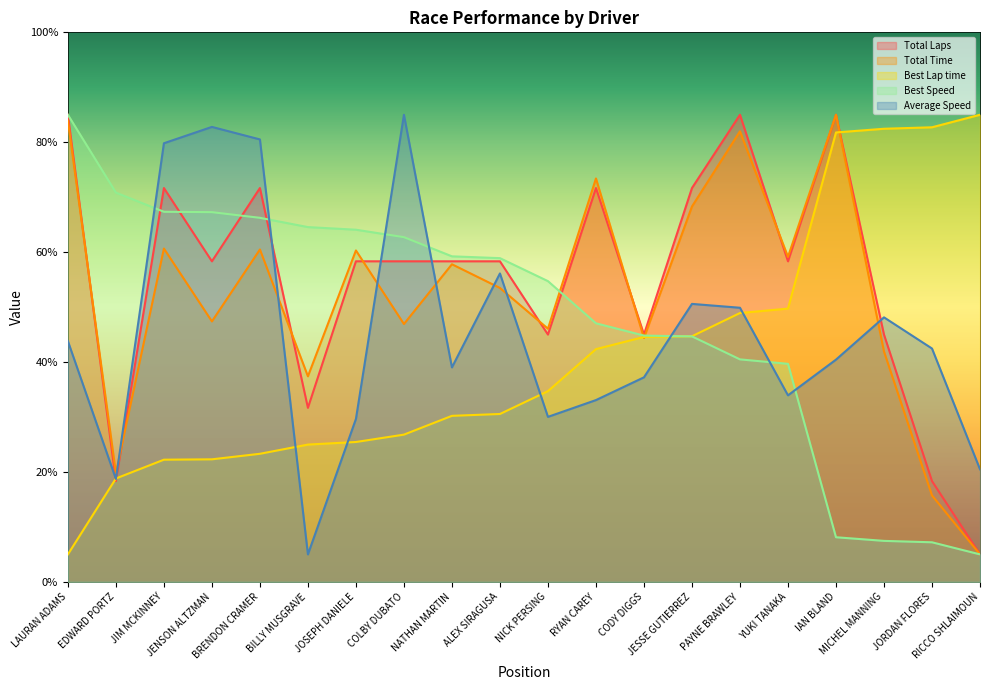

Reading left to right, what are all the values shown in this chart?

Total Laps: LAURAN ADAMS=85.0	EDWARD PORTZ=18.3	JIM MCKINNEY=71.7	JENSON ALTZMAN=58.3	BRENDON CRAMER=71.7	BILLY MUSGRAVE=31.7	JOSEPH DANIELE=58.3	COLBY DUBATO=58.3	NATHAN MARTIN=58.3	ALEX SIRAGUSA=58.3	NICK PERSING=45.0	RYAN CAREY=71.7	CODY DIGGS=45.0	JESSE GUTIERREZ=71.7	PAYNE BRAWLEY=85.0	YUKI TANAKA=58.3	IAN BLAND=85.0	MICHEL MANNING=45.0	JORDAN FLORES=18.3	RICCO SHLAIMOUN=5.0
Total Time: LAURAN ADAMS=83.9	EDWARD PORTZ=19.8	JIM MCKINNEY=60.7	JENSON ALTZMAN=47.4	BRENDON CRAMER=60.5	BILLY MUSGRAVE=37.4	JOSEPH DANIELE=60.3	COLBY DUBATO=46.9	NATHAN MARTIN=57.8	ALEX SIRAGUSA=53.5	NICK PERSING=46.1	RYAN CAREY=73.4	CODY DIGGS=44.4	JESSE GUTIERREZ=68.3	PAYNE BRAWLEY=82.0	YUKI TANAKA=59.1	IAN BLAND=85.0	MICHEL MANNING=41.9	JORDAN FLORES=15.7	RICCO SHLAIMOUN=5.0
Best Lap time: LAURAN ADAMS=5.0	EDWARD PORTZ=18.8	JIM MCKINNEY=22.2	JENSON ALTZMAN=22.3	BRENDON CRAMER=23.3	BILLY MUSGRAVE=25.0	JOSEPH DANIELE=25.5	COLBY DUBATO=26.8	NATHAN MARTIN=30.2	ALEX SIRAGUSA=30.5	NICK PERSING=34.7	RYAN CAREY=42.4	CODY DIGGS=44.6	JESSE GUTIERREZ=44.7	PAYNE BRAWLEY=48.9	YUKI TANAKA=49.7	IAN BLAND=81.8	MICHEL MANNING=82.5	JORDAN FLORES=82.7	RICCO SHLAIMOUN=85.0
Best Speed: LAURAN ADAMS=85.0	EDWARD PORTZ=70.8	JIM MCKINNEY=67.3	JENSON ALTZMAN=67.3	BRENDON CRAMER=66.2	BILLY MUSGRAVE=64.6	JOSEPH DANIELE=64.1	COLBY DUBATO=62.7	NATHAN MARTIN=59.2	ALEX SIRAGUSA=58.9	NICK PERSING=54.7	RYAN CAREY=47.1	CODY DIGGS=44.8	JESSE GUTIERREZ=44.7	PAYNE BRAWLEY=40.5	YUKI TANAKA=39.7	IAN BLAND=8.1	MICHEL MANNING=7.5	JORDAN FLORES=7.2	RICCO SHLAIMOUN=5.0
Average Speed: LAURAN ADAMS=43.8	EDWARD PORTZ=18.7	JIM MCKINNEY=79.8	JENSON ALTZMAN=82.8	BRENDON CRAMER=80.5	BILLY MUSGRAVE=5.0	JOSEPH DANIELE=29.6	COLBY DUBATO=85.0	NATHAN MARTIN=39.0	ALEX SIRAGUSA=56.1	NICK PERSING=30.0	RYAN CAREY=33.1	CODY DIGGS=37.2	JESSE GUTIERREZ=50.6	PAYNE BRAWLEY=49.9	YUKI TANAKA=33.9	IAN BLAND=40.4	MICHEL MANNING=48.1	JORDAN FLORES=42.5	RICCO SHLAIMOUN=20.5